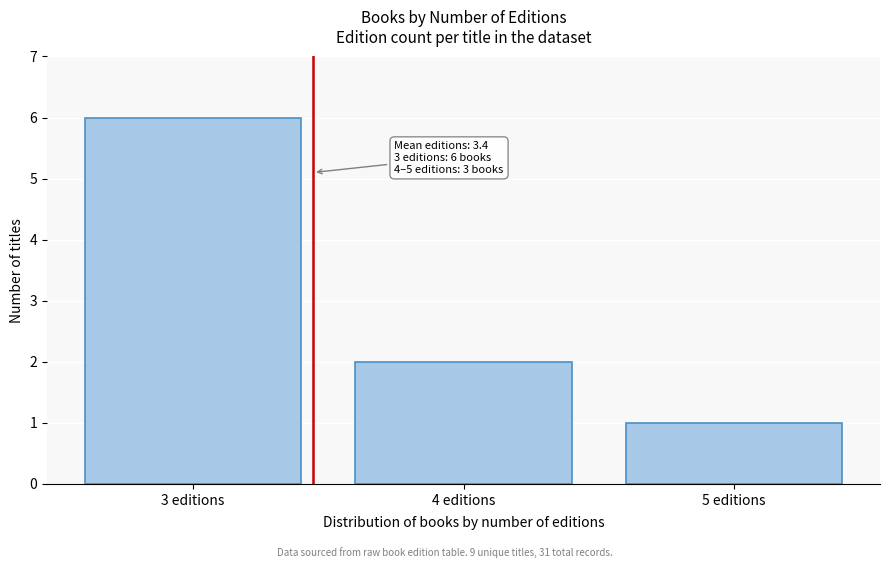

Reading left to right, what are all the values shown in this chart?

3 editions=6	4 editions=2	5 editions=1